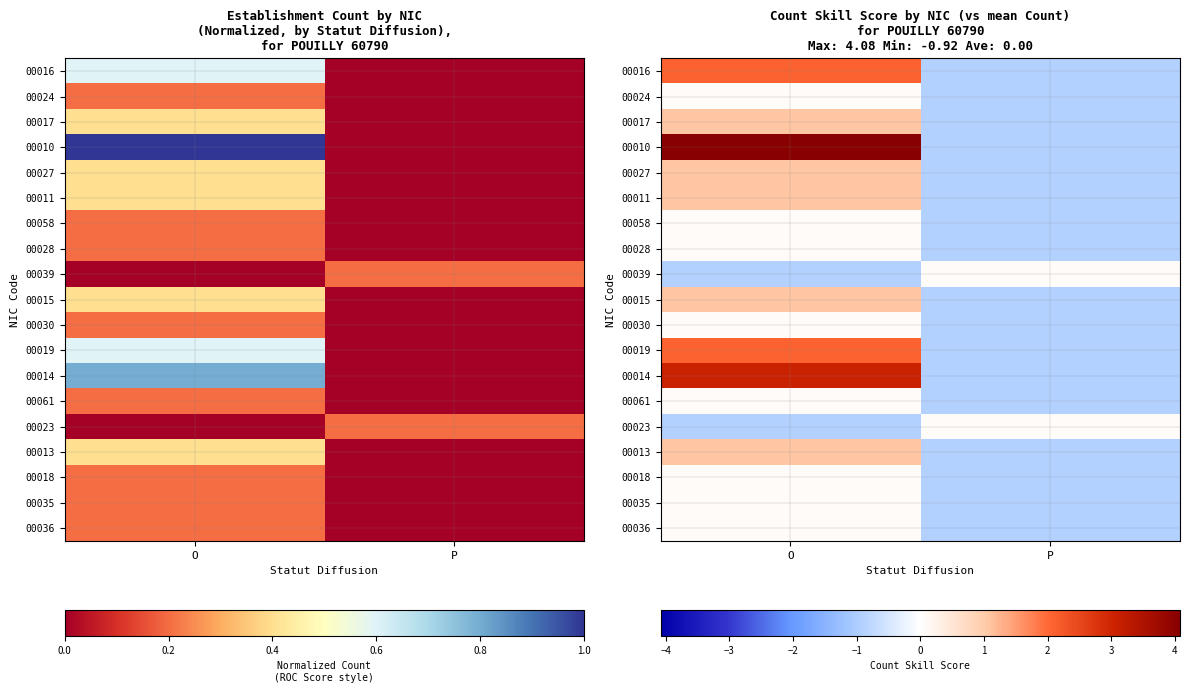

Which series has the largest range (max minus min)?

00010